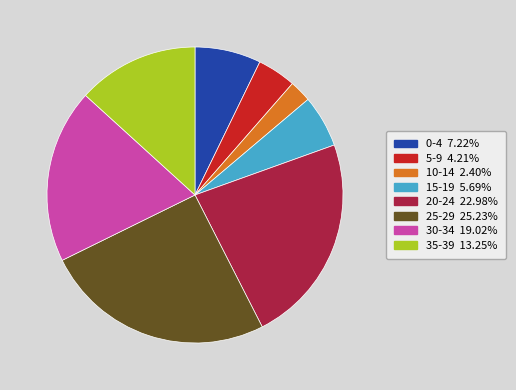

Is it true that 20-24 is 14% of the pie?

False